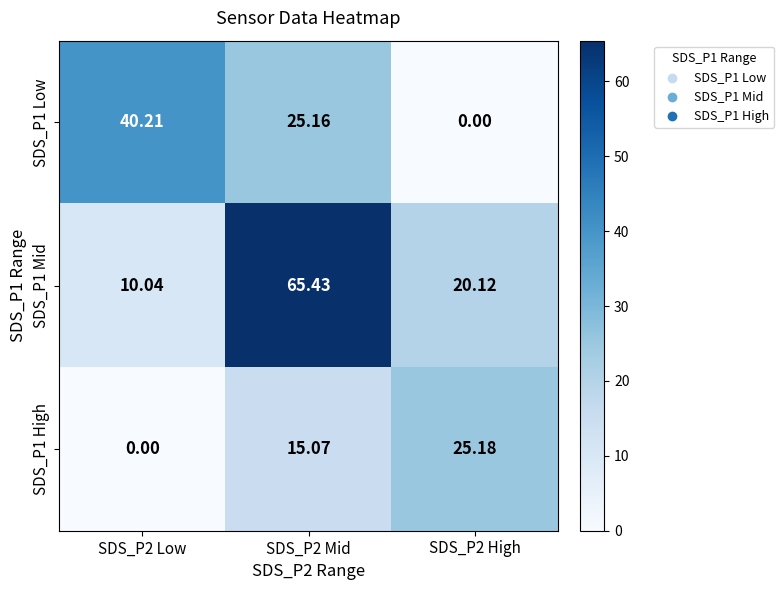

Which series has the widest spread of values?

SDS_P1 Mid